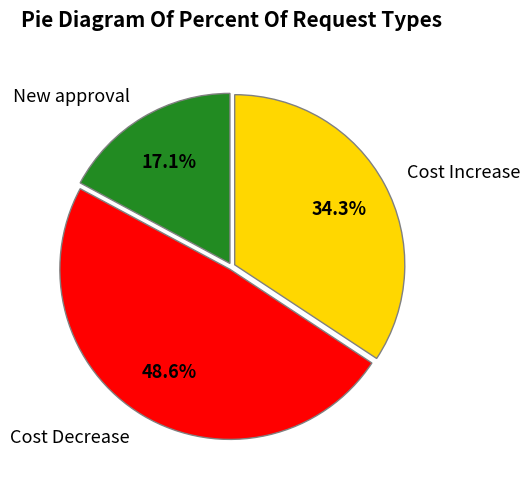

Which category has the biggest portion of the pie?

Cost Decrease